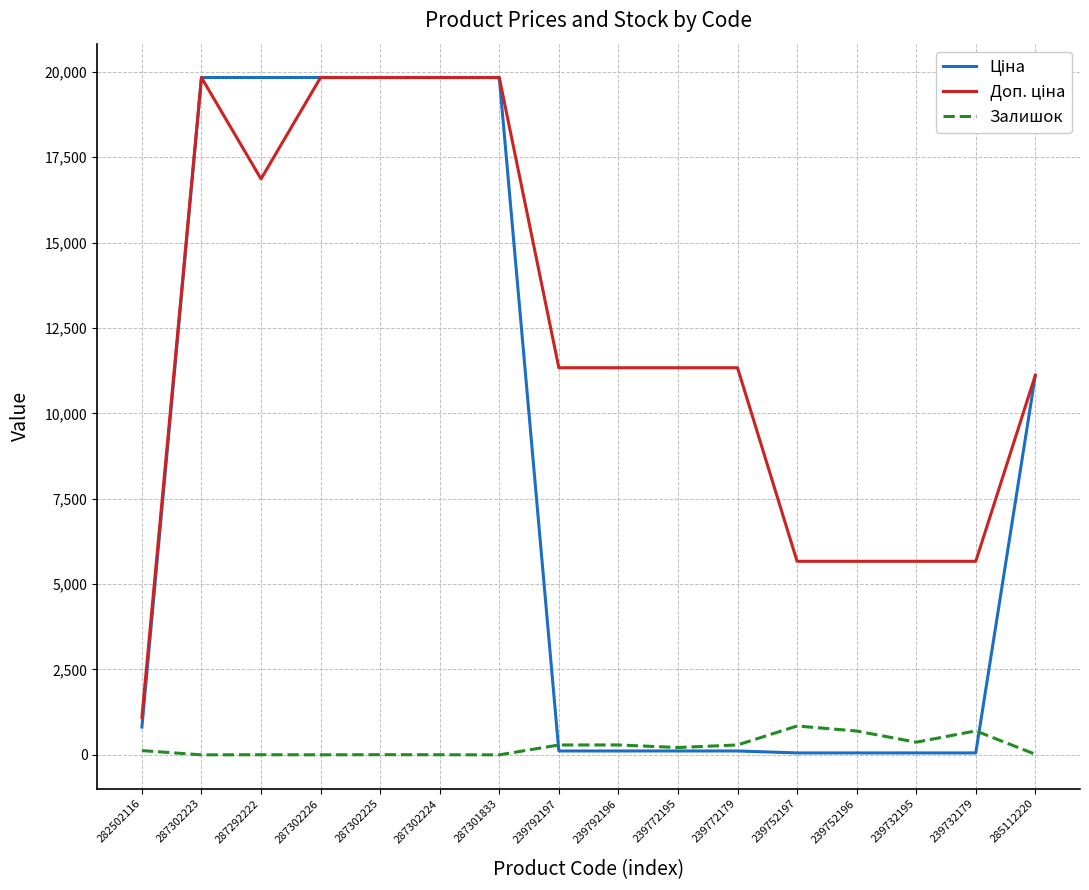

True or false: Залишок has a value of 698.0 at 239752196.

True